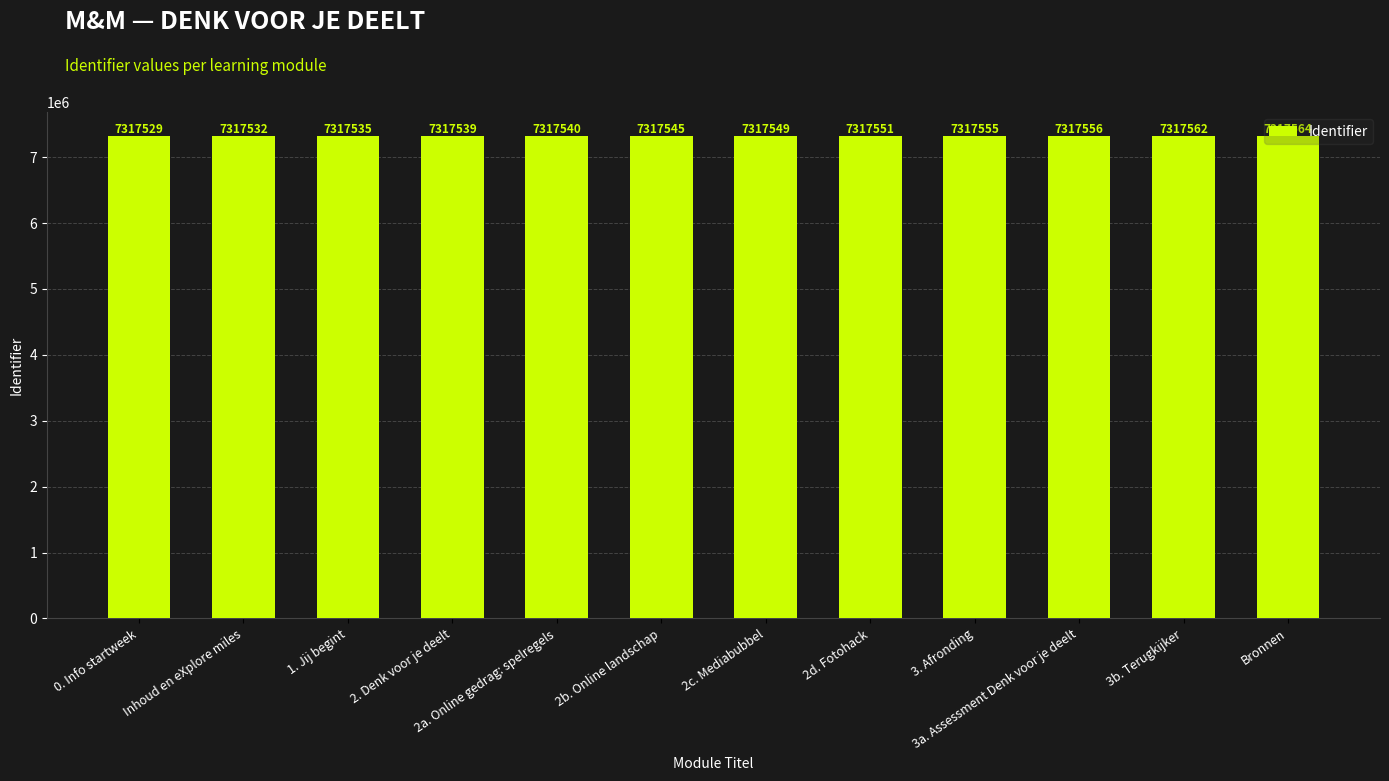

How many bars are there in total?

12